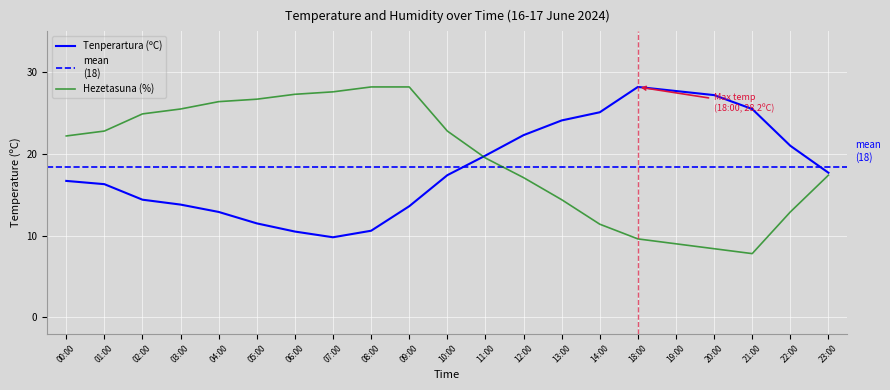

What position from the right is 12:00?

9